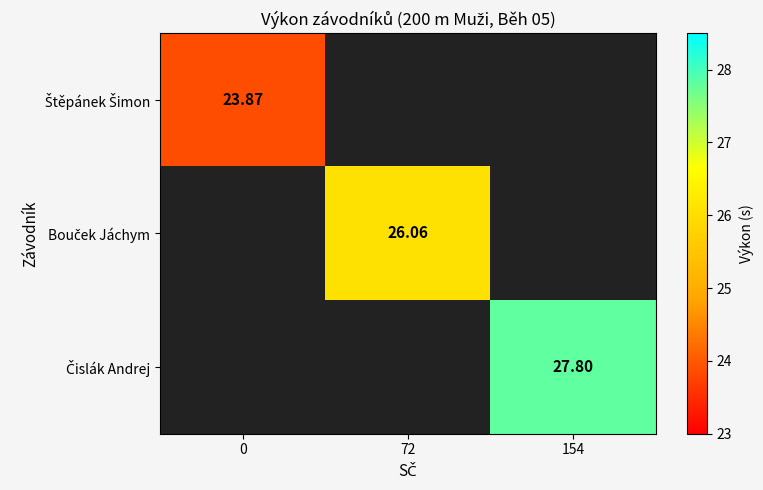

Which category has the highest value across all series?

154